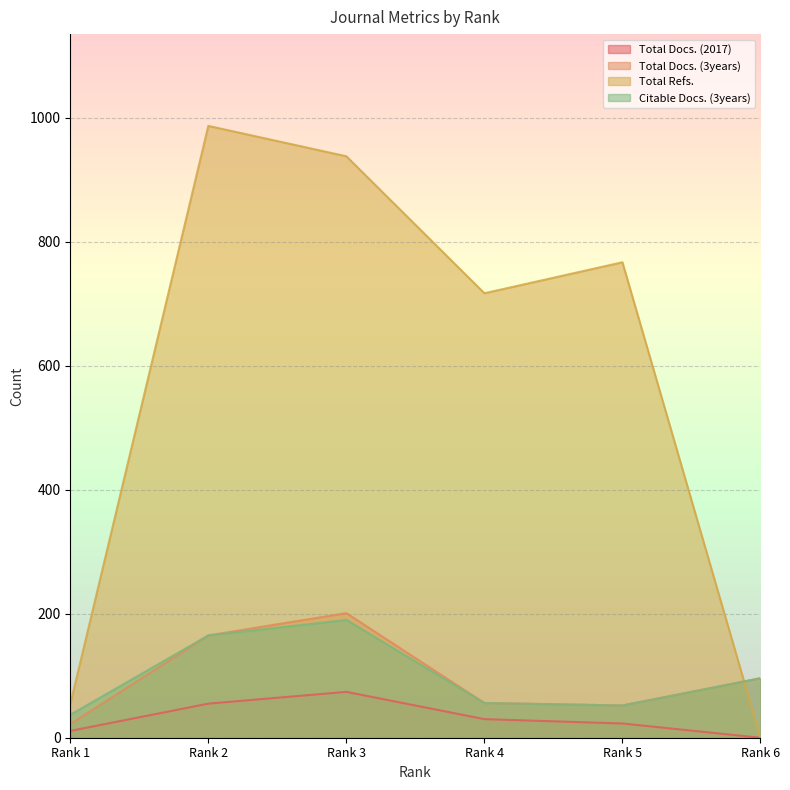

Does the chart display data point markers on the line(s)?

No